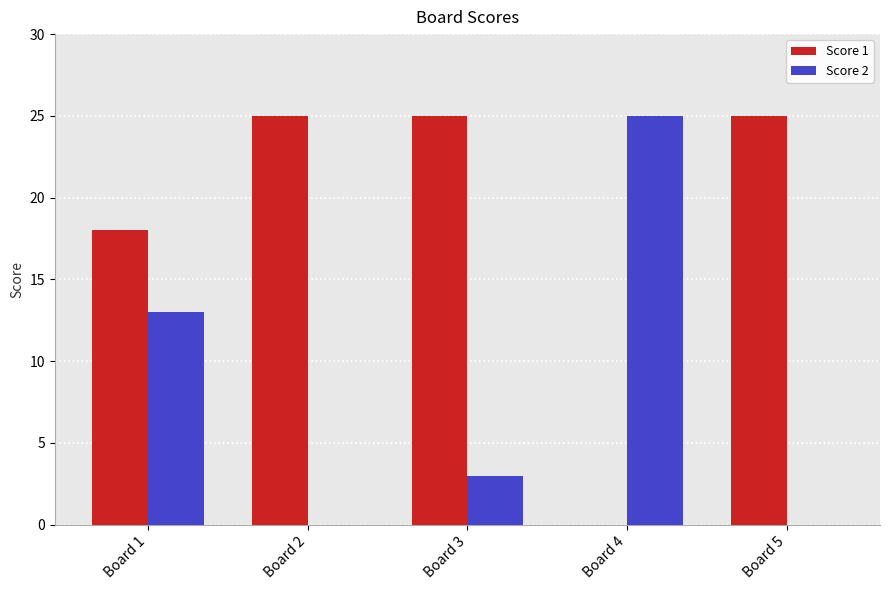

Where does the Score 2 series first go above 3?

Board 1